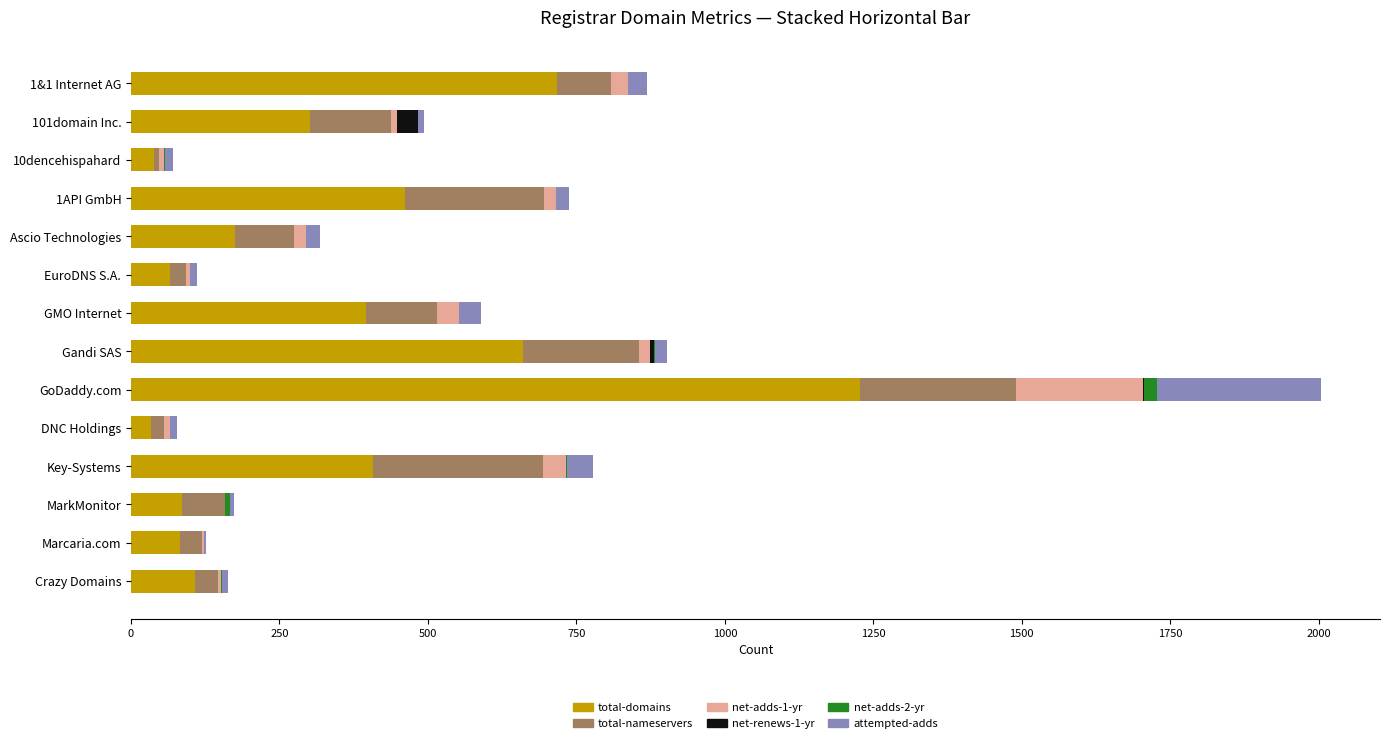

The value of total-domains at Ascio Technologies is 176. True or false?

True